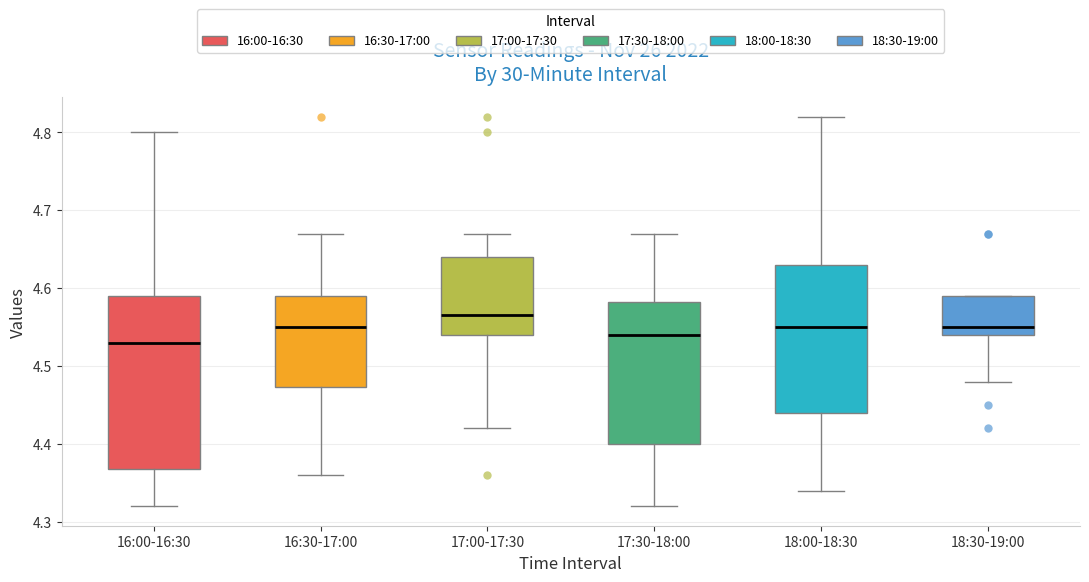

Which box is the tallest, from its lower edge to its upper edge?

16:00-16:30